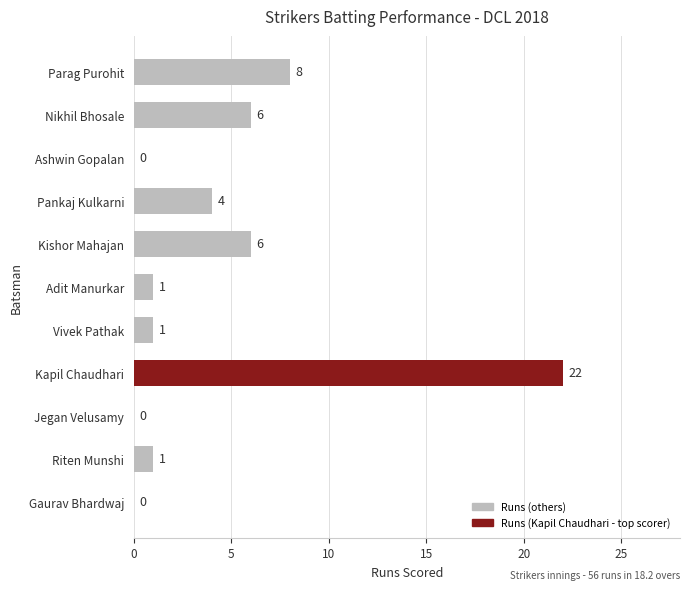

Reading top to bottom, extract all data points from this chart.

Parag Purohit=8	Nikhil Bhosale=6	Ashwin Gopalan=0	Pankaj Kulkarni=4	Kishor Mahajan=6	Adit Manurkar=1	Vivek Pathak=1	Kapil Chaudhari=22	Jegan Velusamy=0	Riten Munshi=1	Gaurav Bhardwaj=0